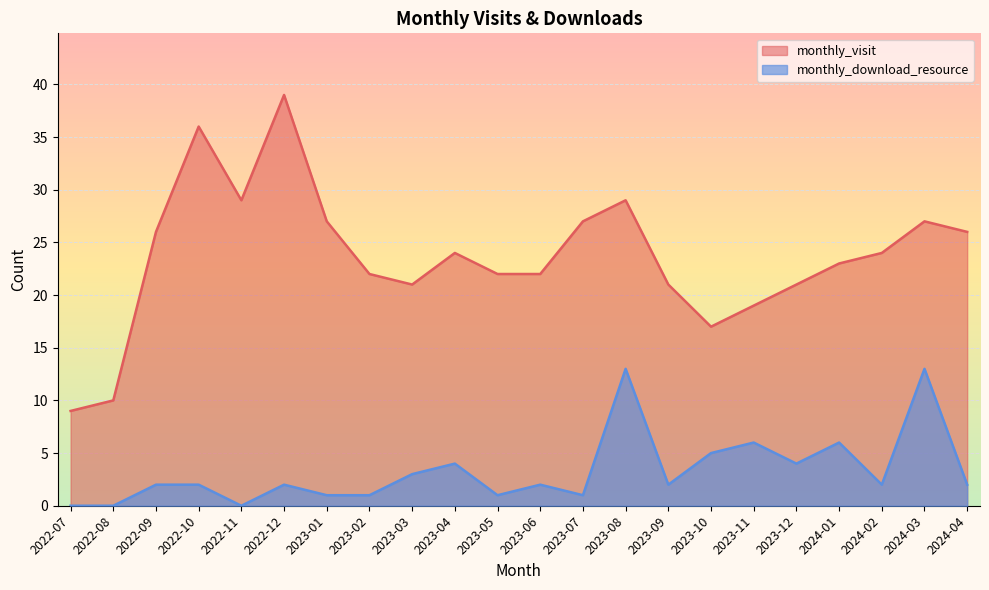

What is the average value of the monthly_download_resource series?

3